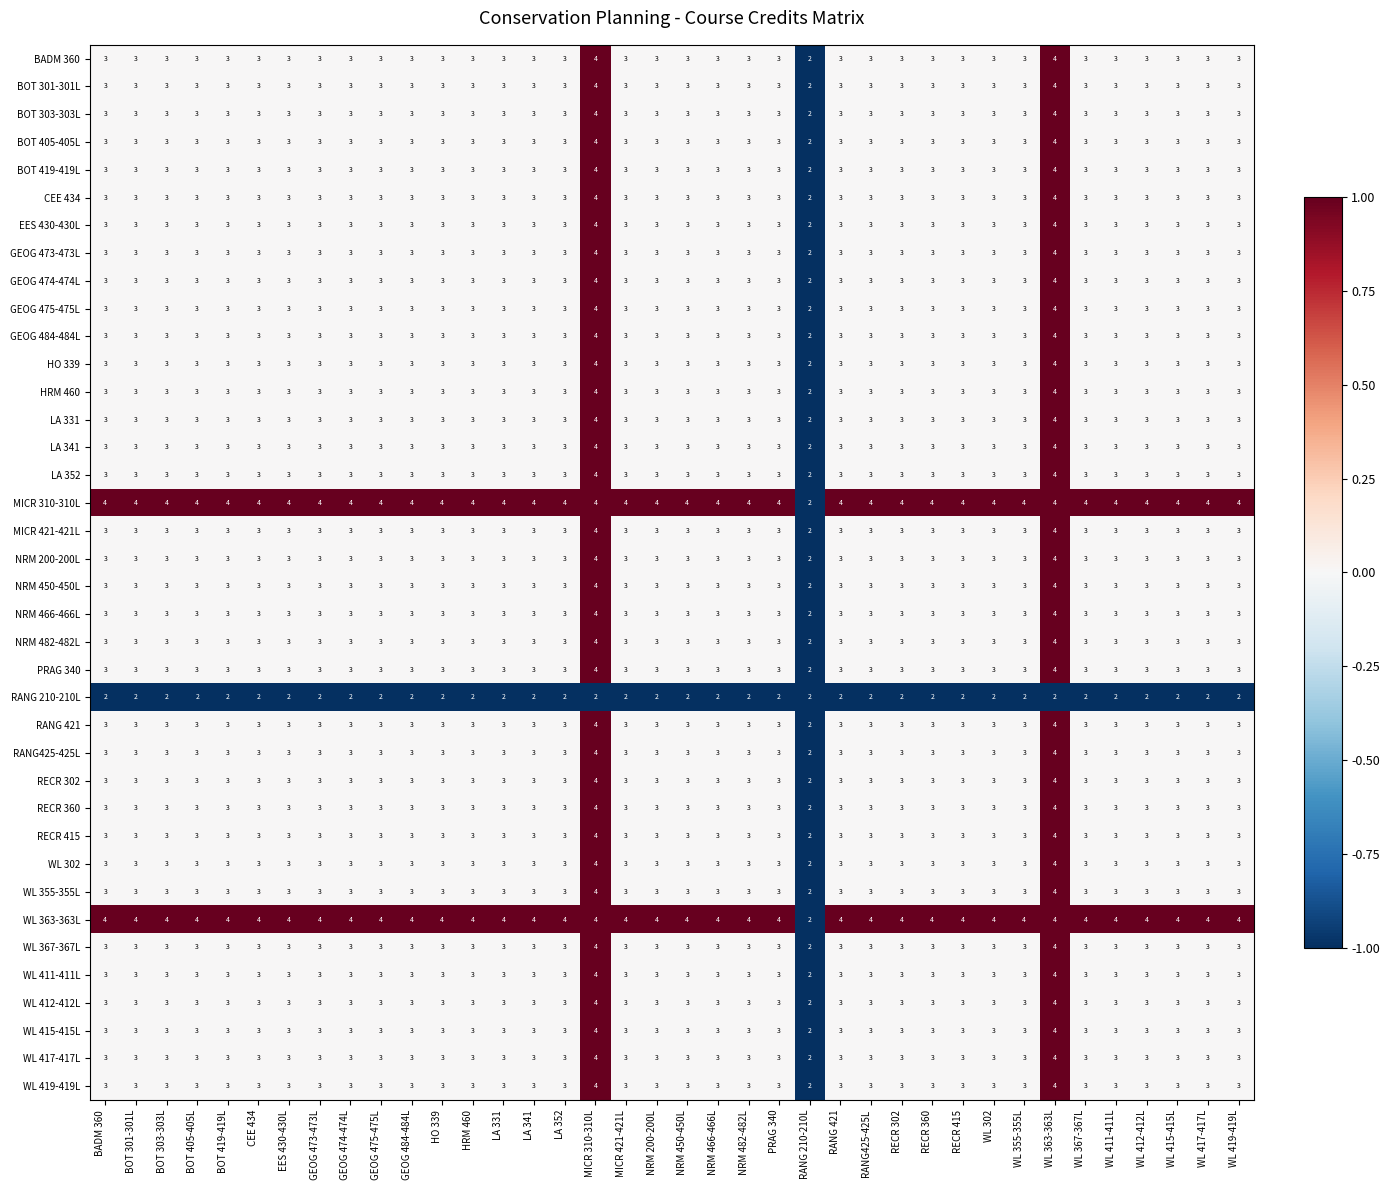

Is it true that LA 352 equals 3 at WL 302?

True